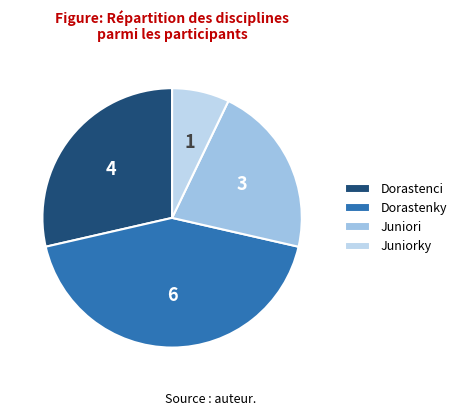

Do Juniorky and Juniori together represent more than half of the pie?

No